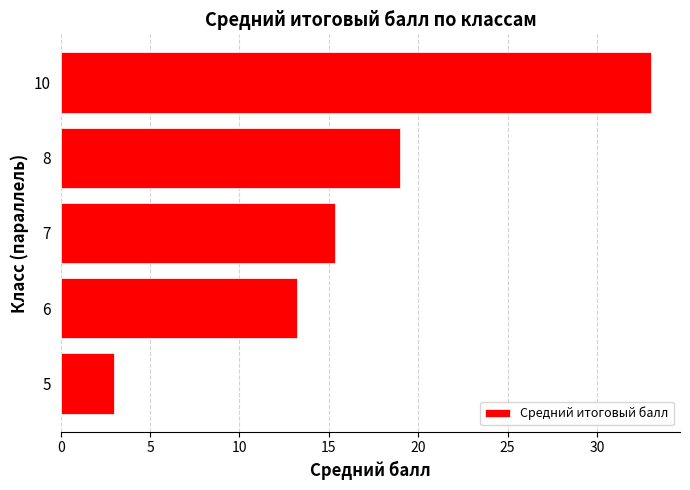

What is the smallest value displayed?

3.0